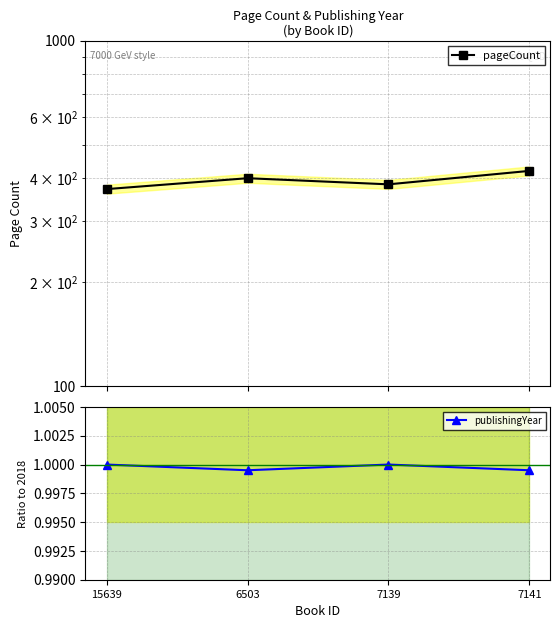

What is the sum of all pageCount values?

1576.0